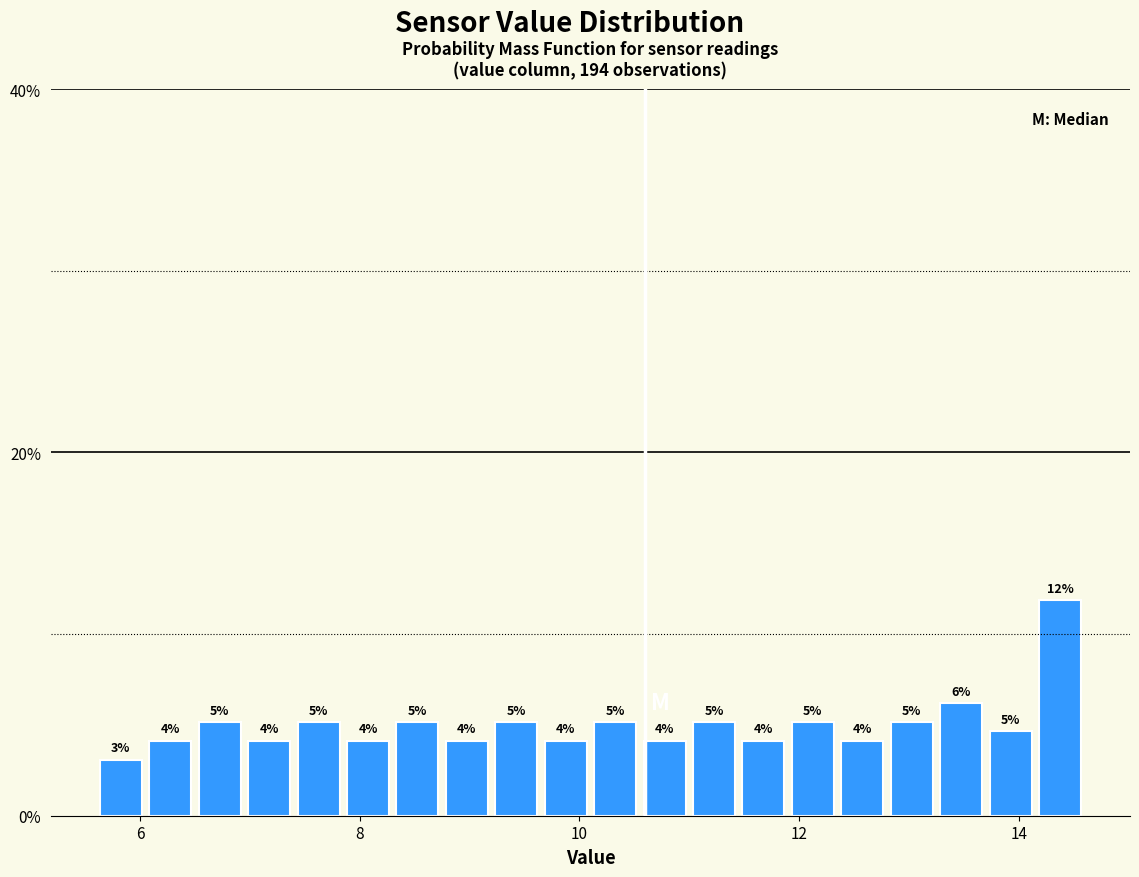

Around what value on the x-axis is the tallest bar? Give the approximate position of its centre, as read against the axis.

14.4